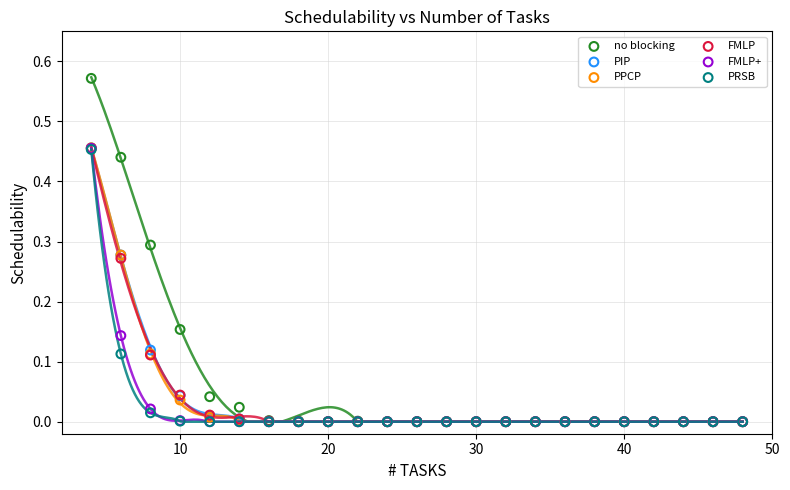

Which series contains the highest Y value?

no blocking